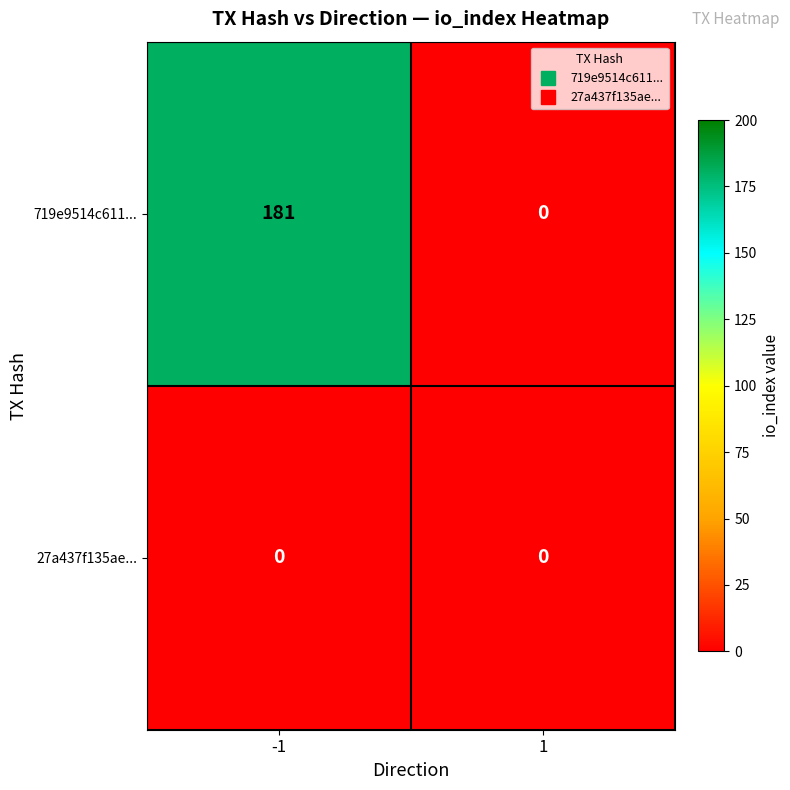

What is the total value across all series at -1?

181